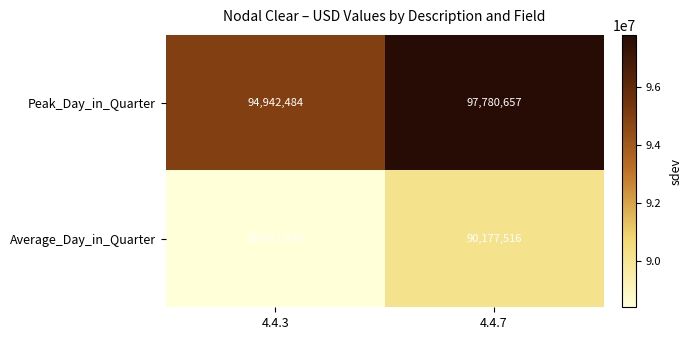

The value of Average_Day_in_Quarter at 4.4.7 is 90177516. True or false?

True